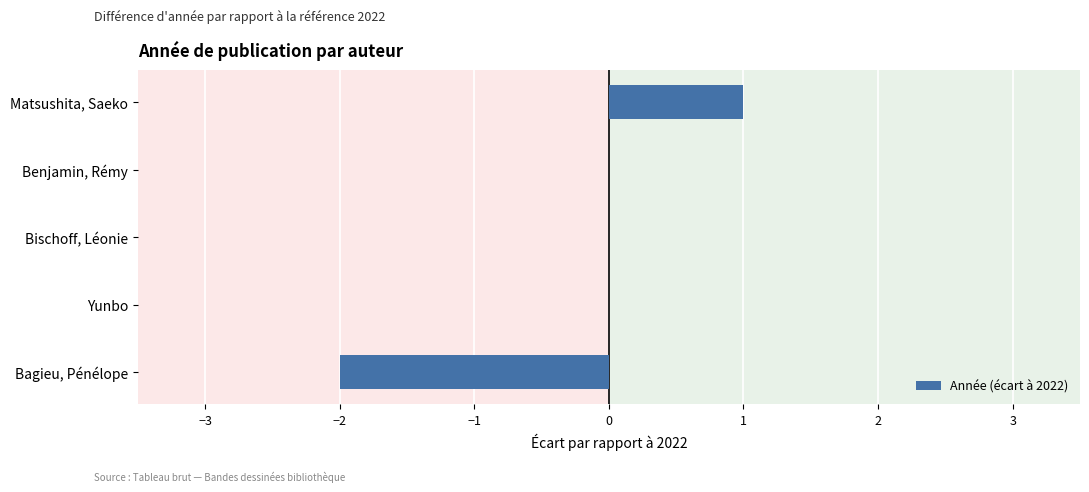

Which category has the highest value across all series?

Matsushita, Saeko